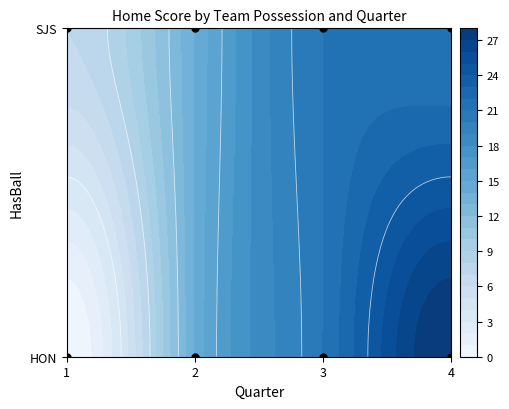

List the labels in order of value, largest first.

HON_4, HON_3, SJS_3, SJS_4, HON_2, SJS_2, SJS_1, HON_1